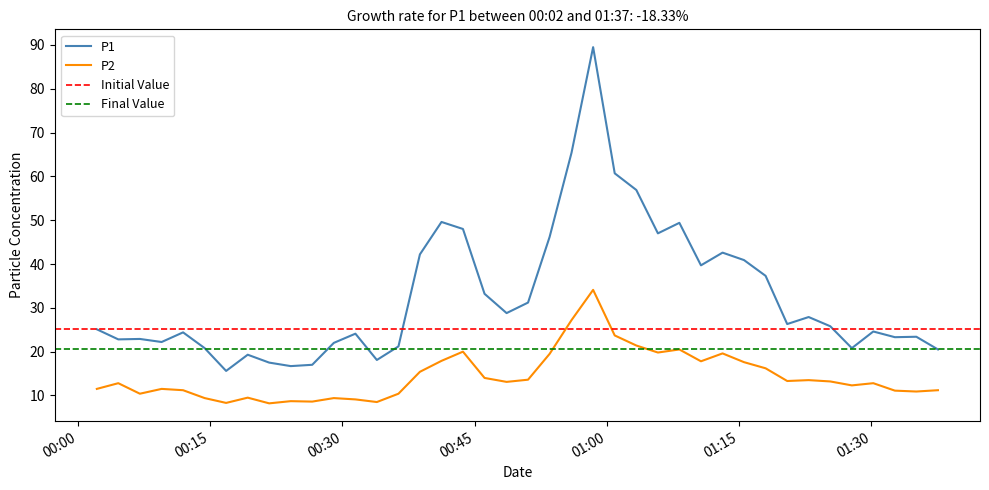

True or false: P1 and P2 cross at least once.

False